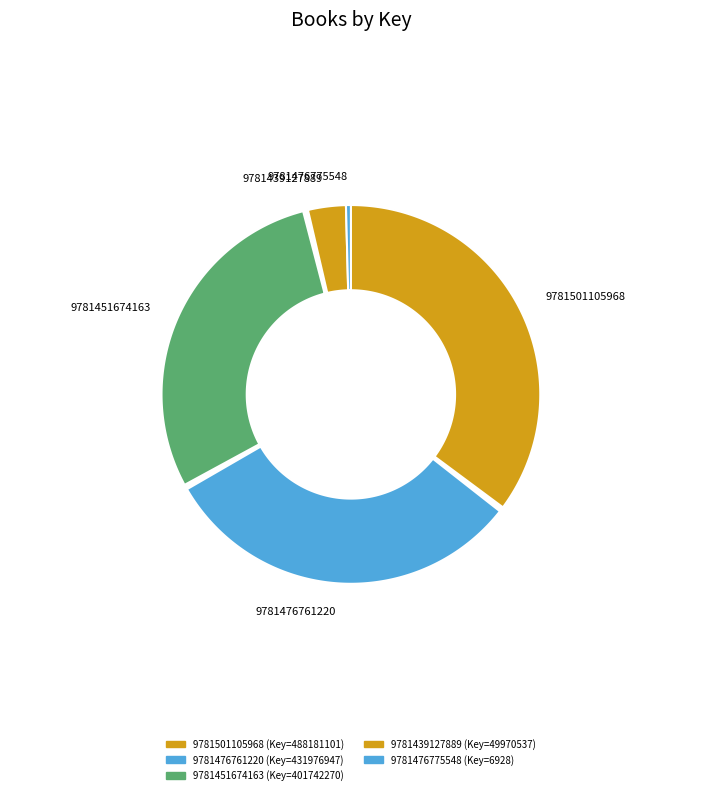

To the nearest percent, what is the difference between the largest and smallest slice percentages?

36%